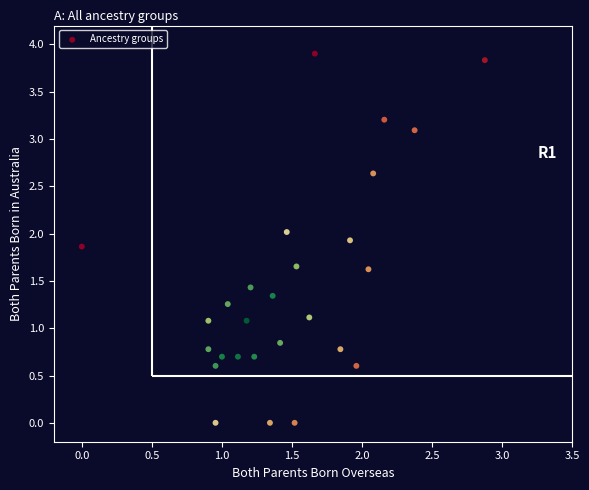

What is the range of X values (max minus min)?

2.9